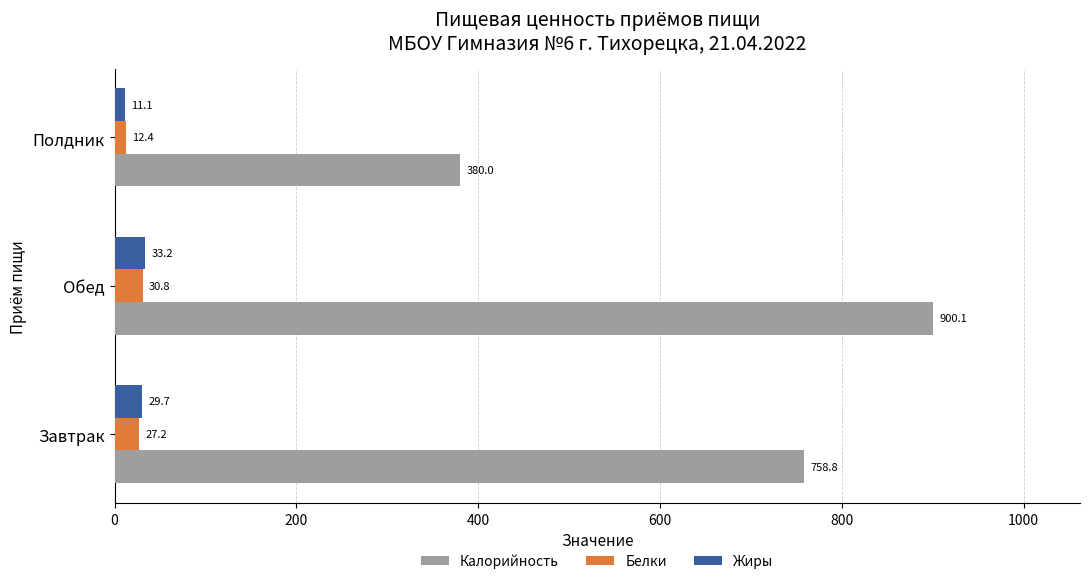

What is the difference between the second highest and minimum values in the Жиры series?

18.6